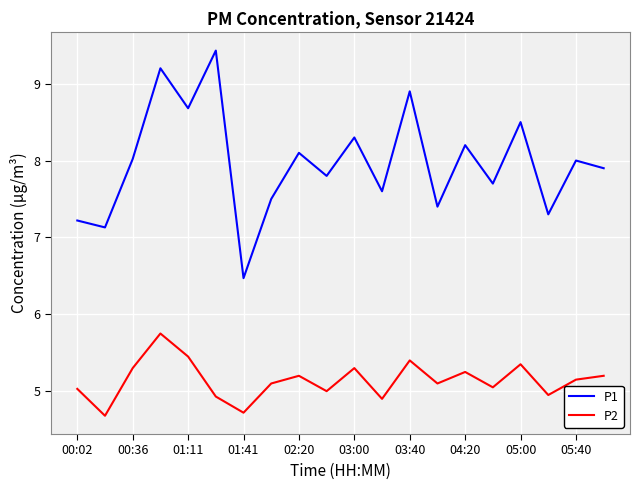

Which series has the largest total across all categories?

P1